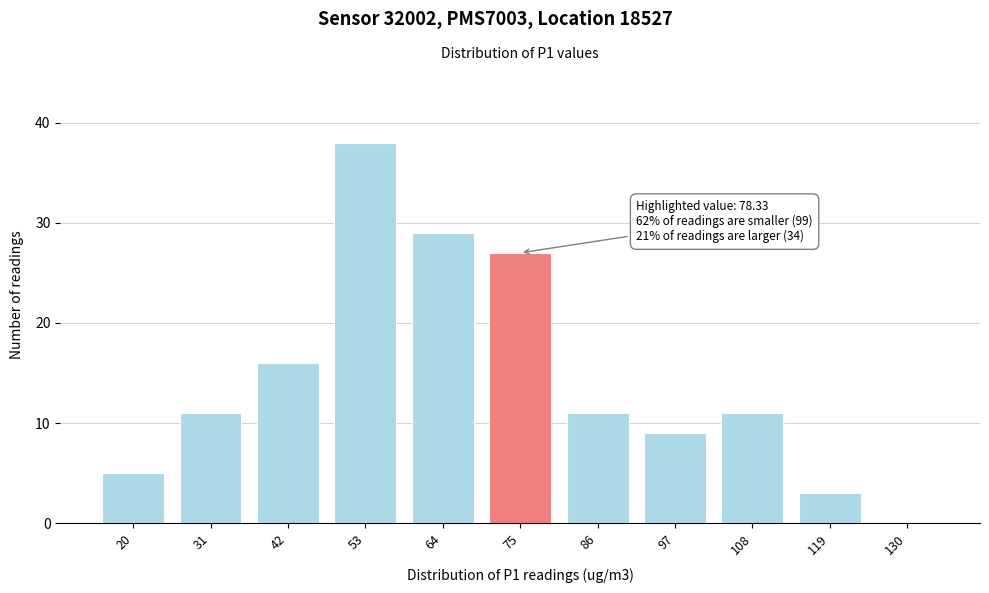

Reading left to right, extract all data points from this chart.

20=5	31=11	42=16	53=38	64=29	75=27	86=11	97=9	108=11	119=3	130=0